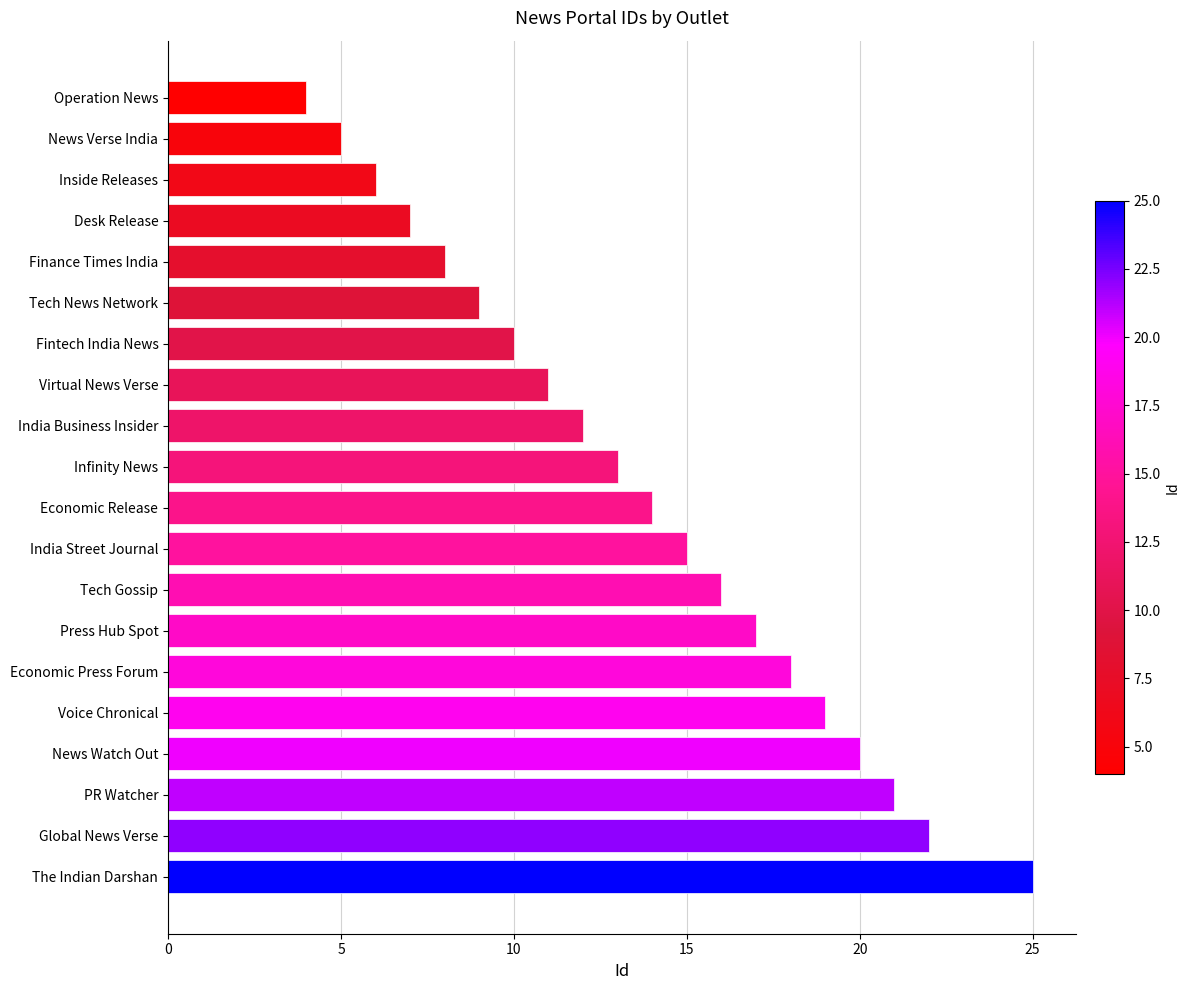

What is the change in value from Press Hub Spot to Global News Verse?

+5